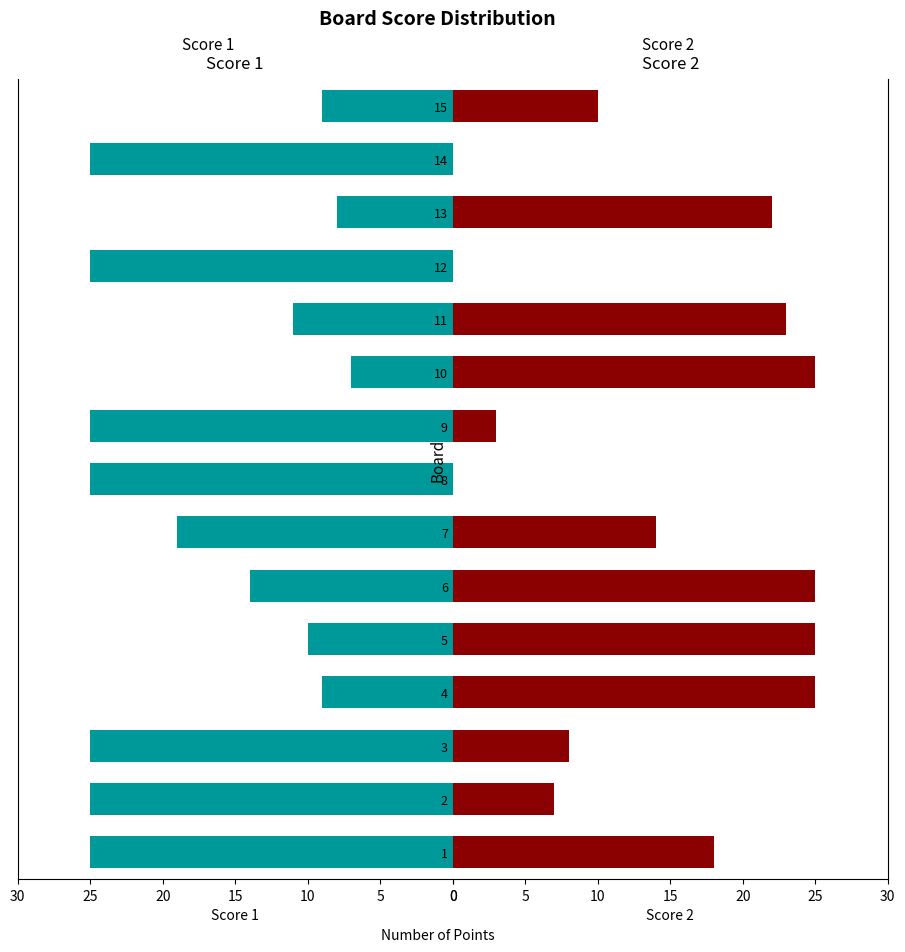

Is it true that Score 1 equals 9 at 4?

True